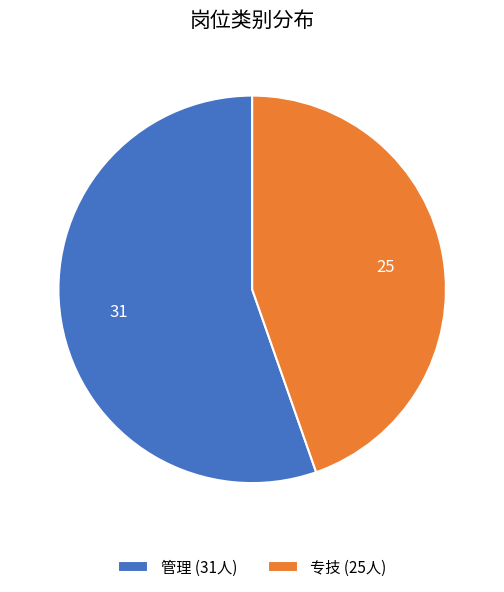

True or false: 管理 (31人) accounts for 55% of the total.

True